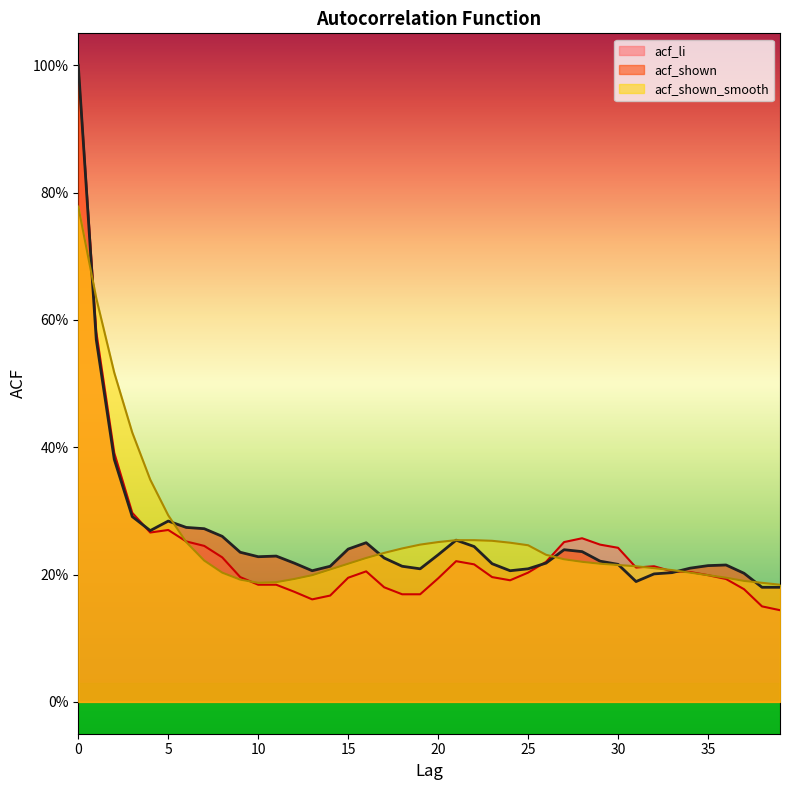

What is the value of the acf_li point at the 5th from the left?

0.3